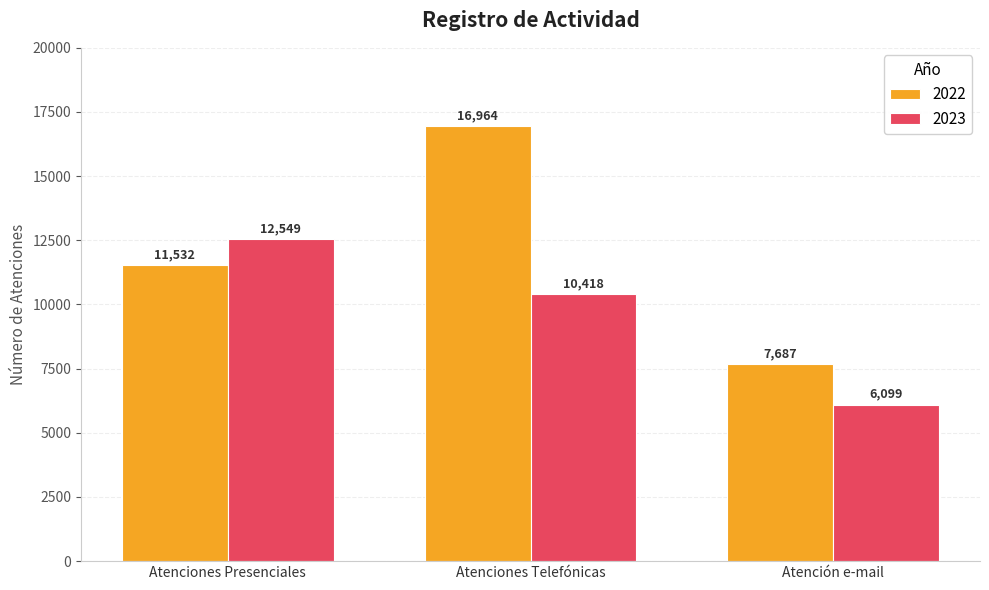

At which label does 2022 reach its peak?

Atenciones Telefónicas